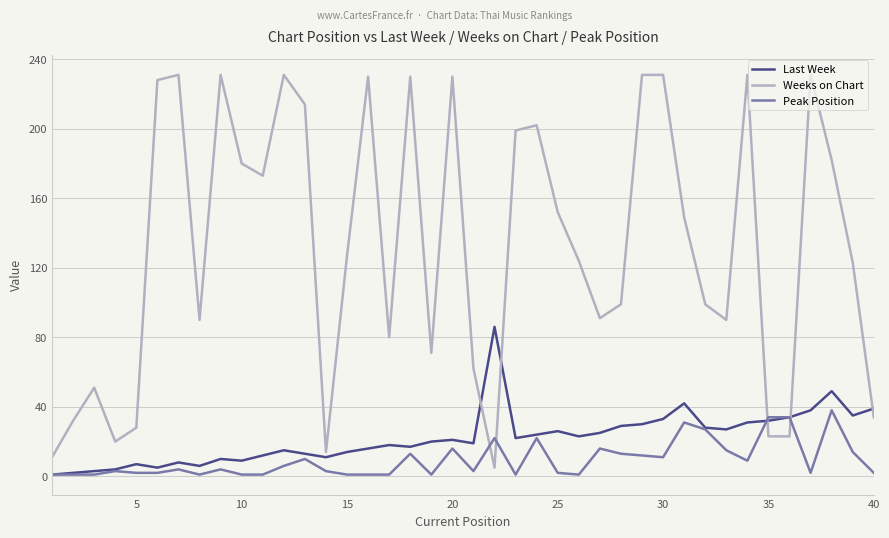

Is this an area chart (filled region under the line)?

No